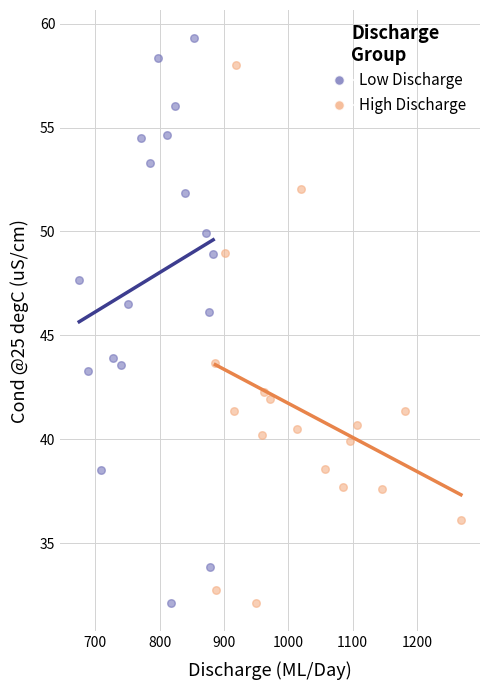

What are all the series names shown in the legend?

Low Discharge, High Discharge